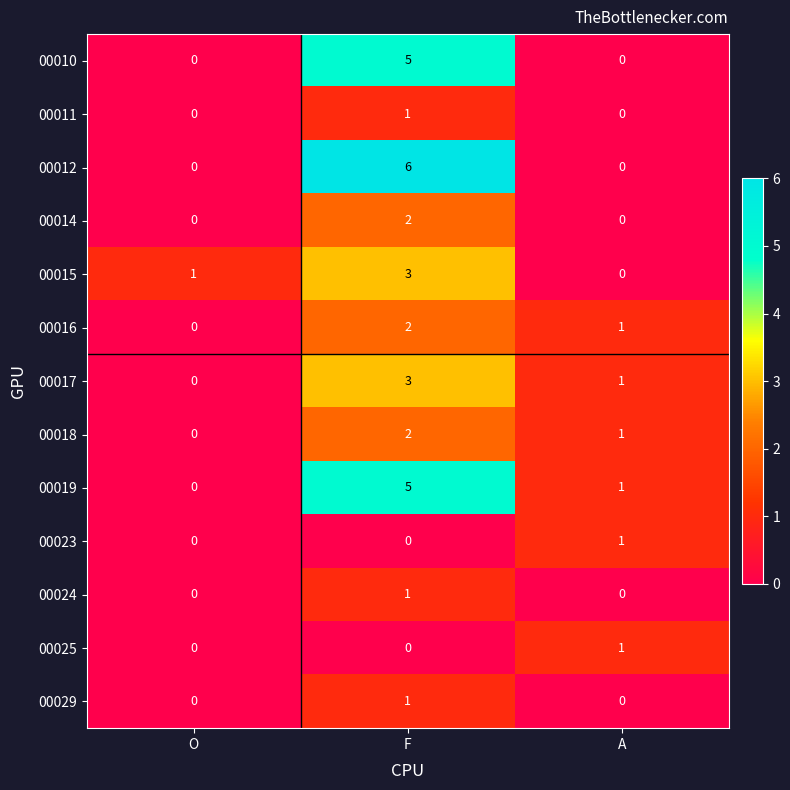

True or false: 00019 has a value of 0 at O.

True